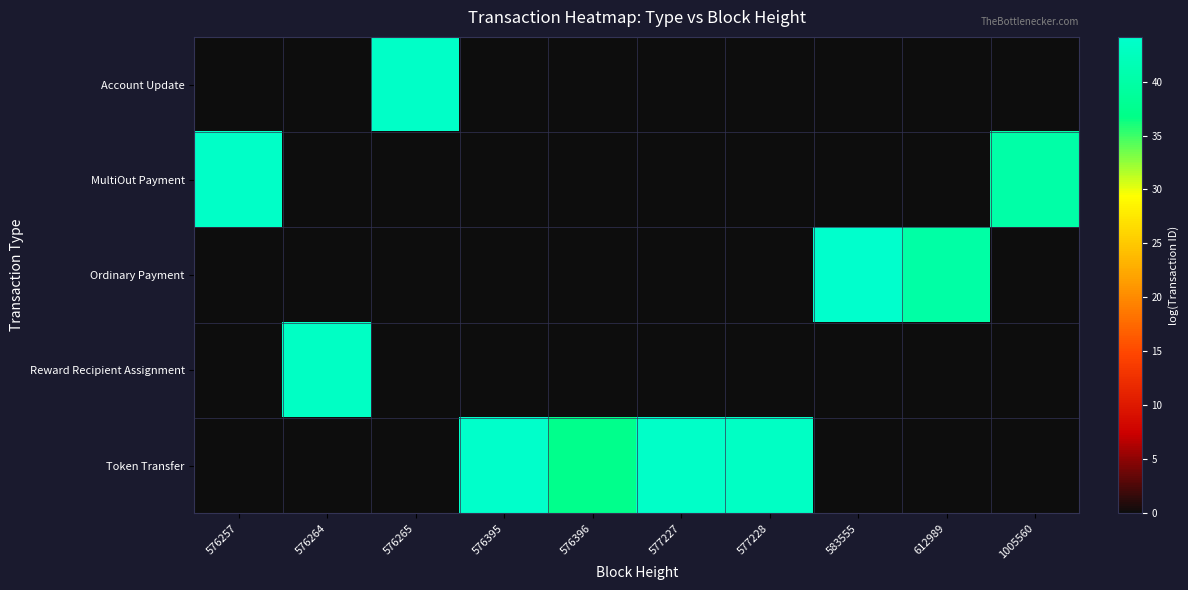

Which series has the widest spread of values?

Ordinary Payment